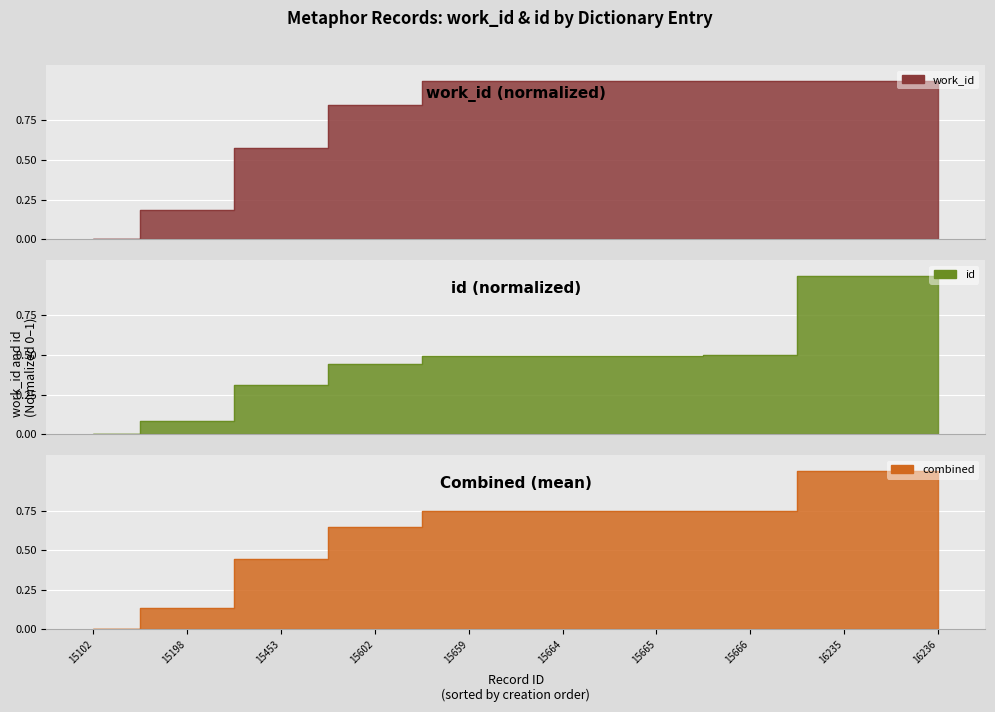

What is the value of the id point at the 8th from the left?

0.5